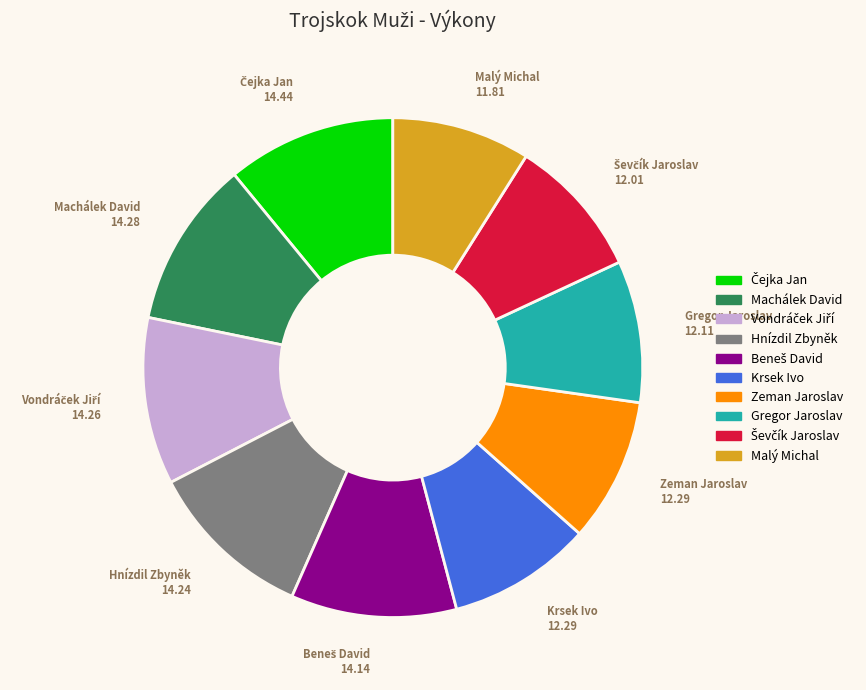

Is the sum of Zeman Jaroslav and Malý Michal greater than half?

No